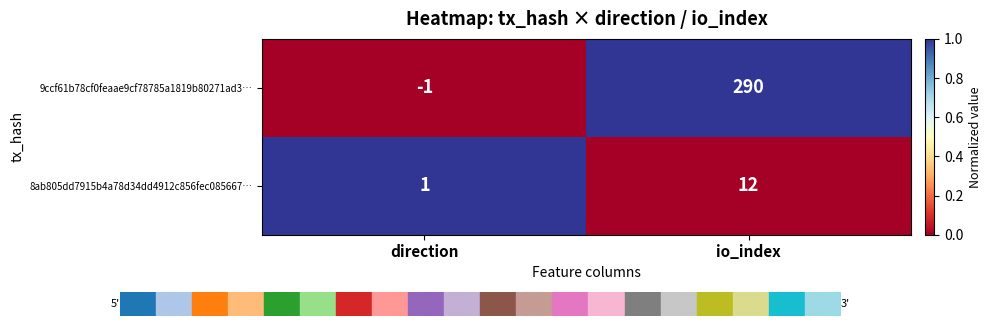

Rank the series by their maximum value, from highest to lowest.

9ccf61b78cf0feaae9cf78785a1819b80271ad3…, 8ab805dd7915b4a78d34dd4912c856fec085667…